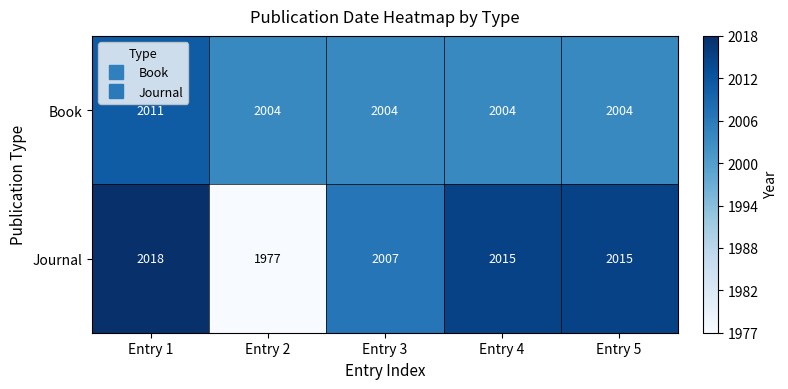

Reading right to left, transcribe all the data shown in this chart.

Book: 2004	2004	2004	2004	2011
Journal: 2015	2015	2007	1977	2018